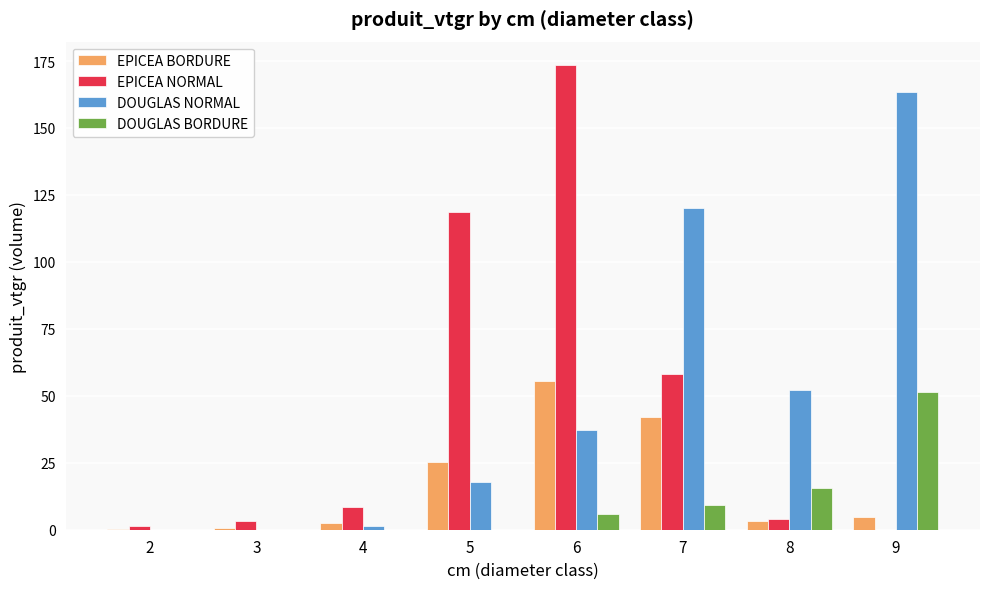

What is the greatest value displayed?

173.6